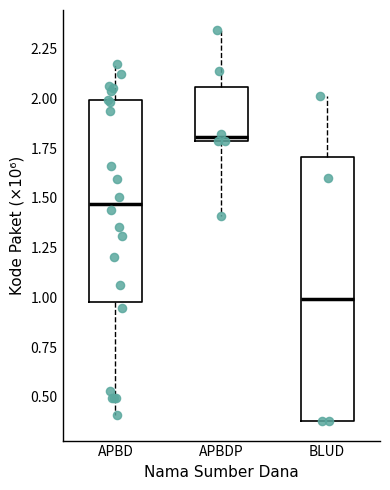

Reading left to right, transcribe this box plot: for each box, give where its median line is, the range the box spans, and where its two whiskers end, as read against the y-axis. The values are not printed on the chart, so give them approximately, as read against the axis.

APBD: median 1.45, box 1.00 to 2.00, whiskers 0.40 to 2.15
APBDP: median 1.80 (just above the box's lower edge), box 1.80 to 2.05, whiskers 1.40 to 2.35
BLUD: median 1.00, box 0.40 to 1.70, whiskers 0.40 to 2.00